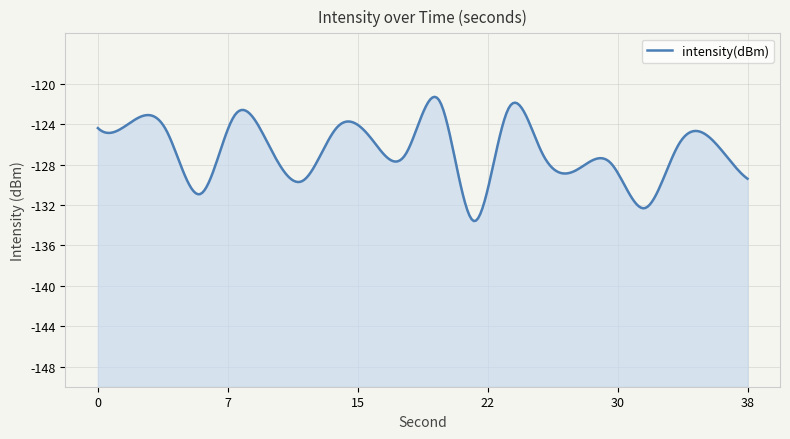

List the labels in order of value, smallest first.

22, 32, 6, 12, 38, 28, 30, 18, 26, 10, 34, 36, 16, 4, 0, 14, 2, 8, 24, 20